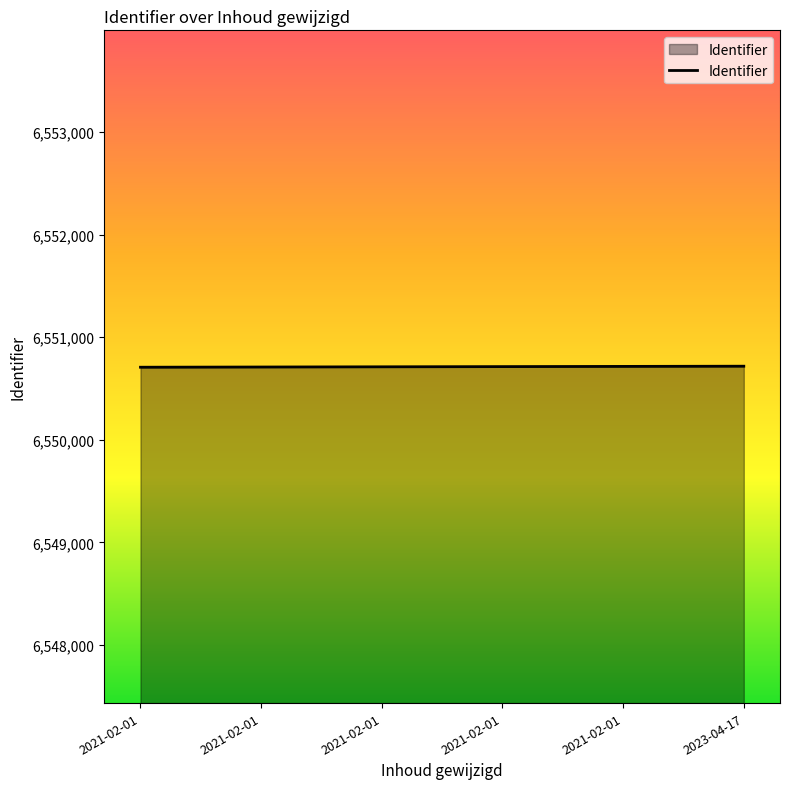

The chart shows a value of 6550718 at 2023-04-17. True or false?

True